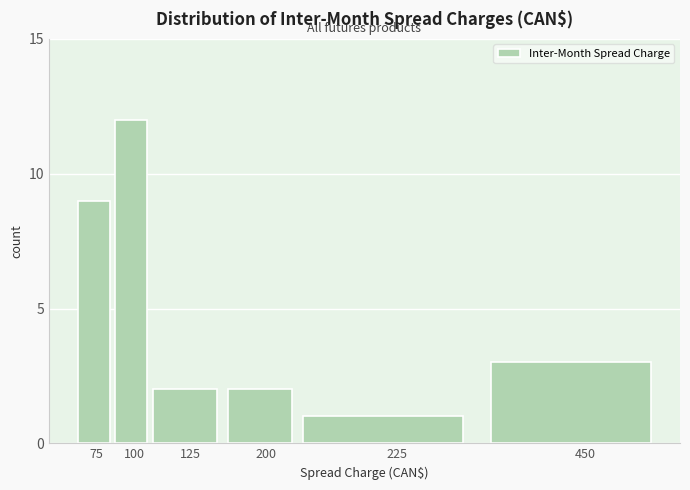

Reading left to right, transcribe all the data shown in this chart.

75=9	100=12	125=2	200=2	225=1	450=3